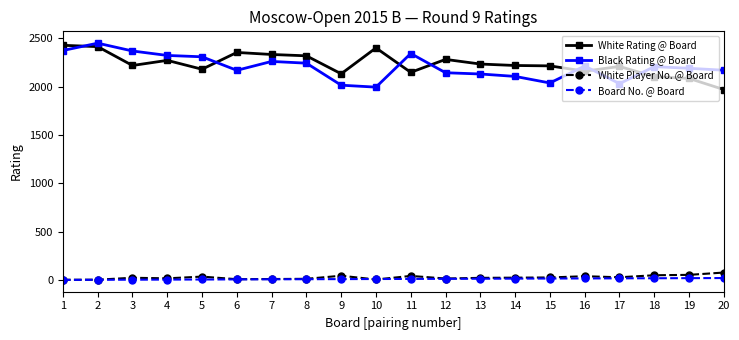

How many categories are shown in the chart?

20